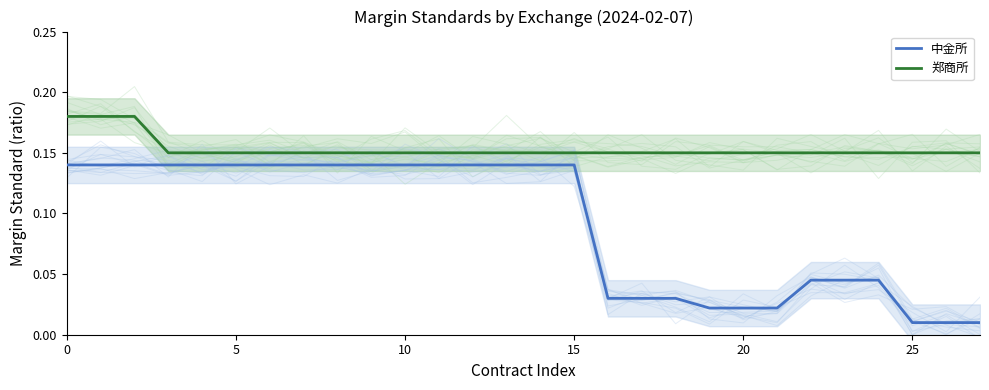

True or false: 中金所 and 郑商所 intersect in this chart.

False